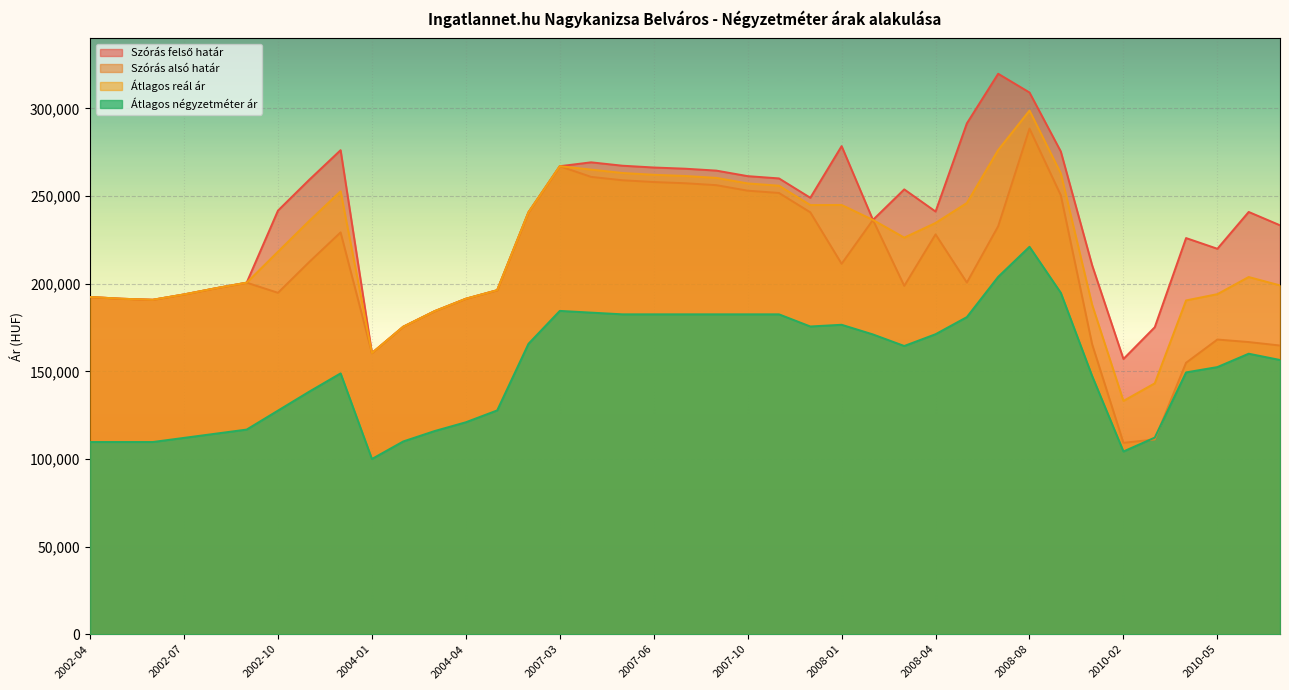

What is the difference between the Szórás alsó határ values at 2002-12 and 2007-06?

28729